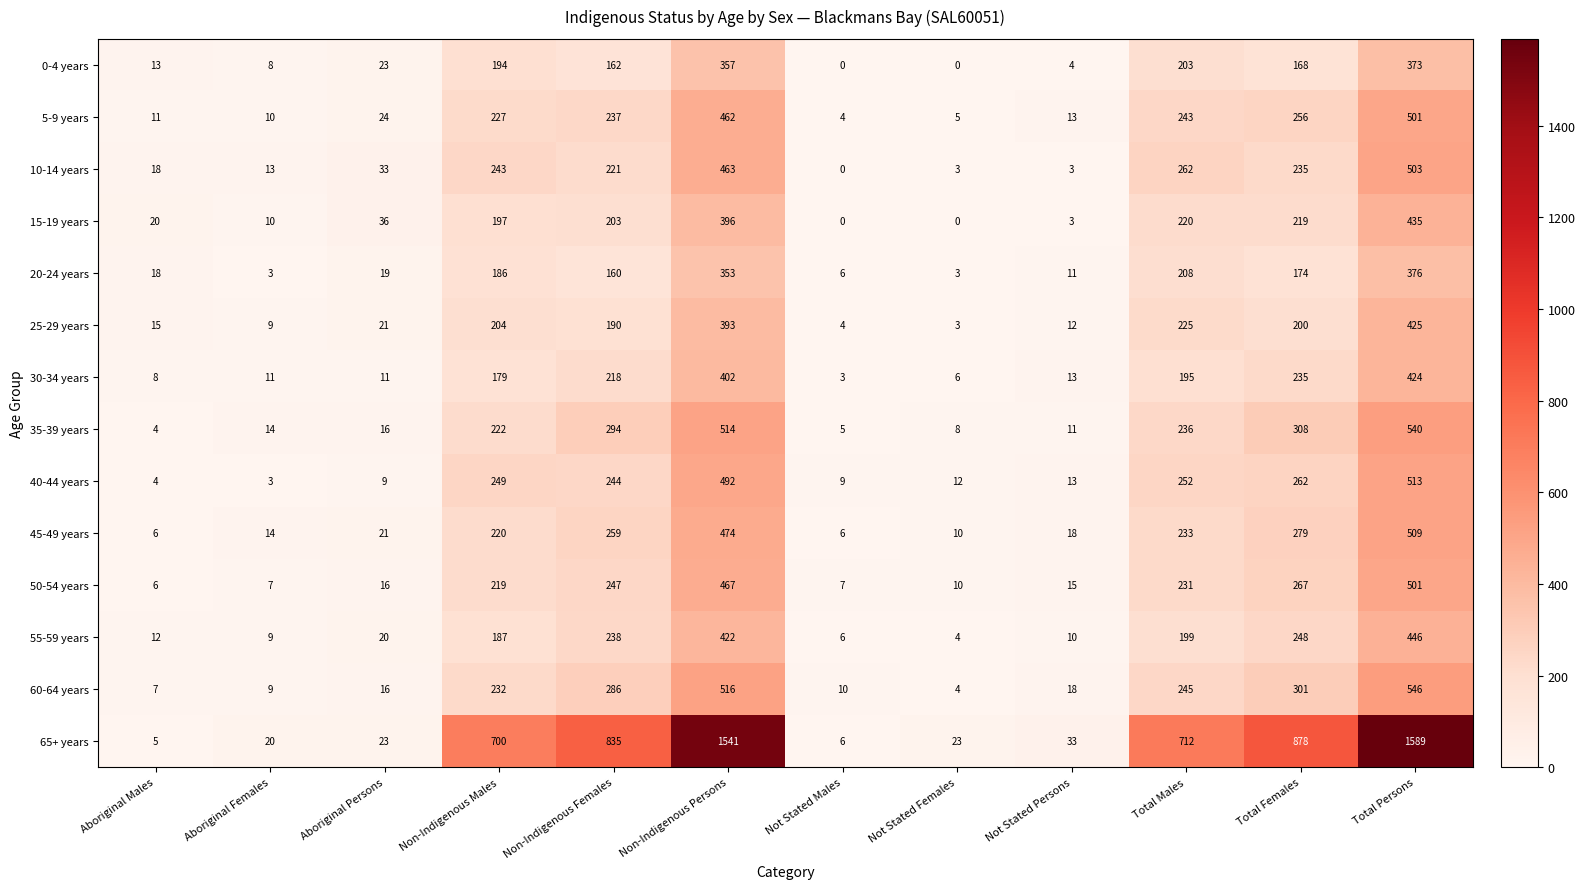

Read the 65+ years value at Total Females.

878